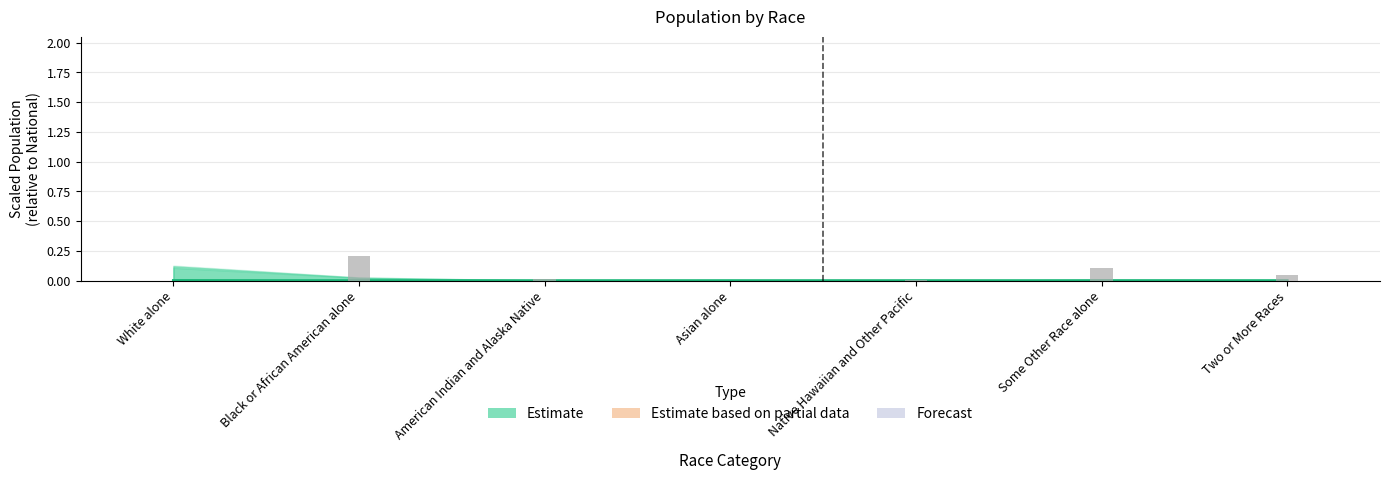

Which has a higher value, Two or More Races or American Indian and Alaska Native?

Two or More Races